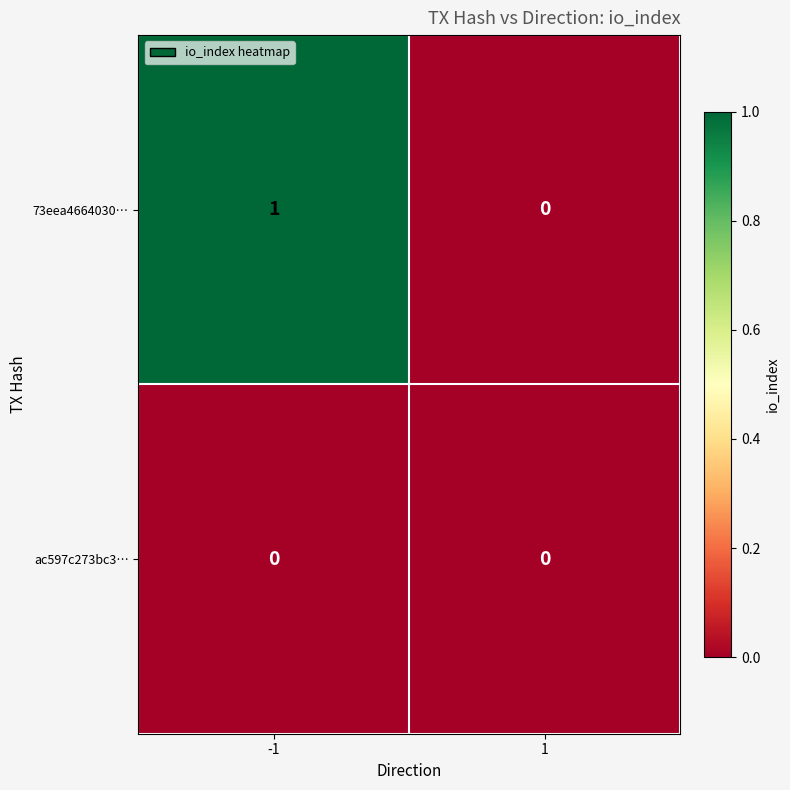

Reading right to left, transcribe all the data shown in this chart.

73eea4664030…: 1=0	-1=1
ac597c273bc3…: 1=0	-1=0